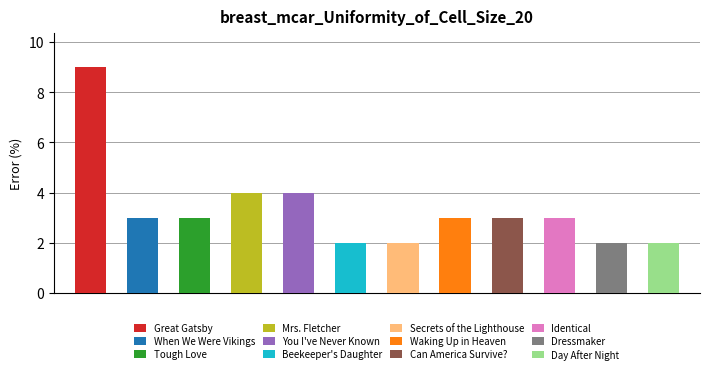

What is the sum of all values?

40